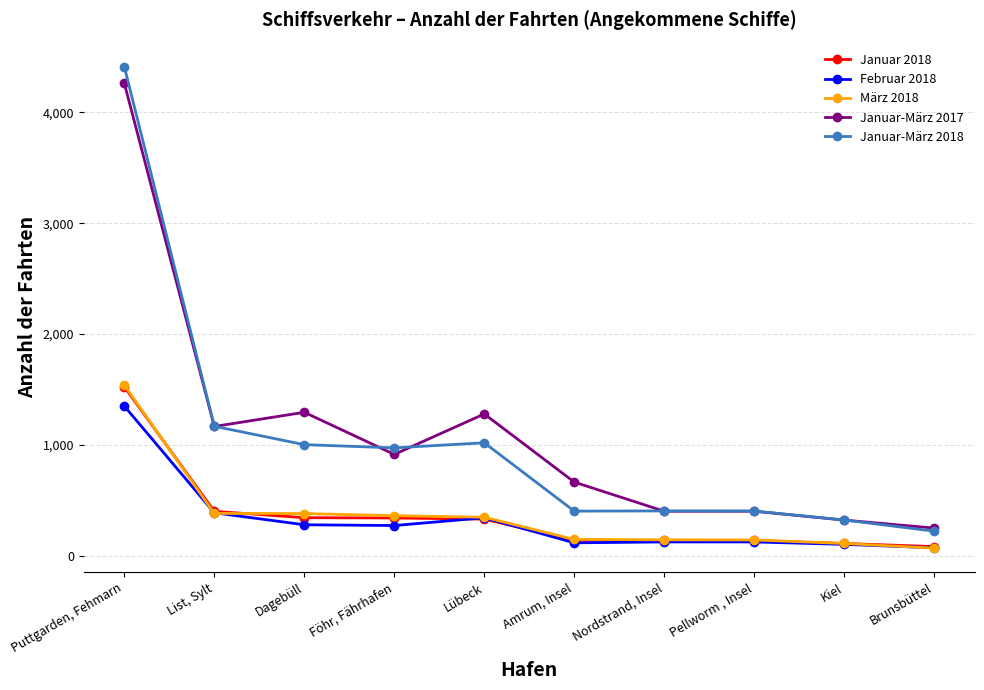

At which category is the sum across all series the highest?

Puttgarden, Fehmarn